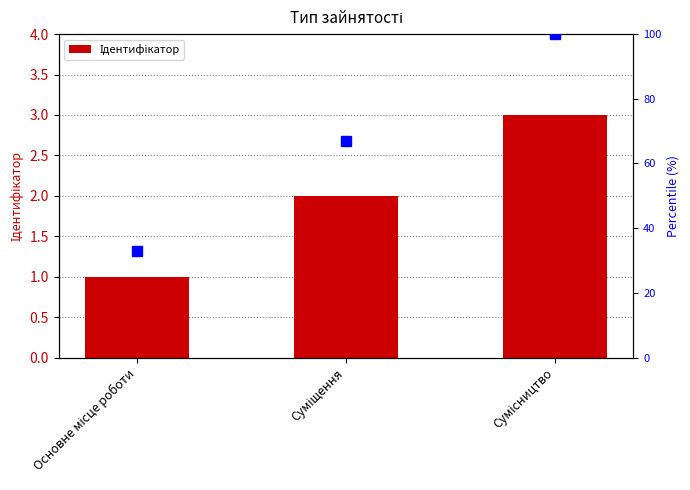

Reading left to right, list all the values displayed in this chart.

Основне місце роботи=1	Суміщення=2	Сумісництво=3